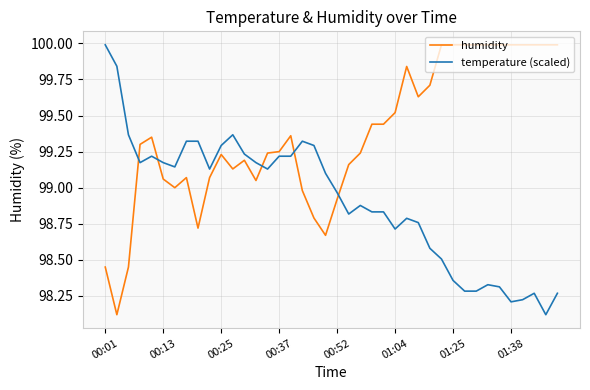

What is the lowest value of the temperature (scaled) series?

98.1